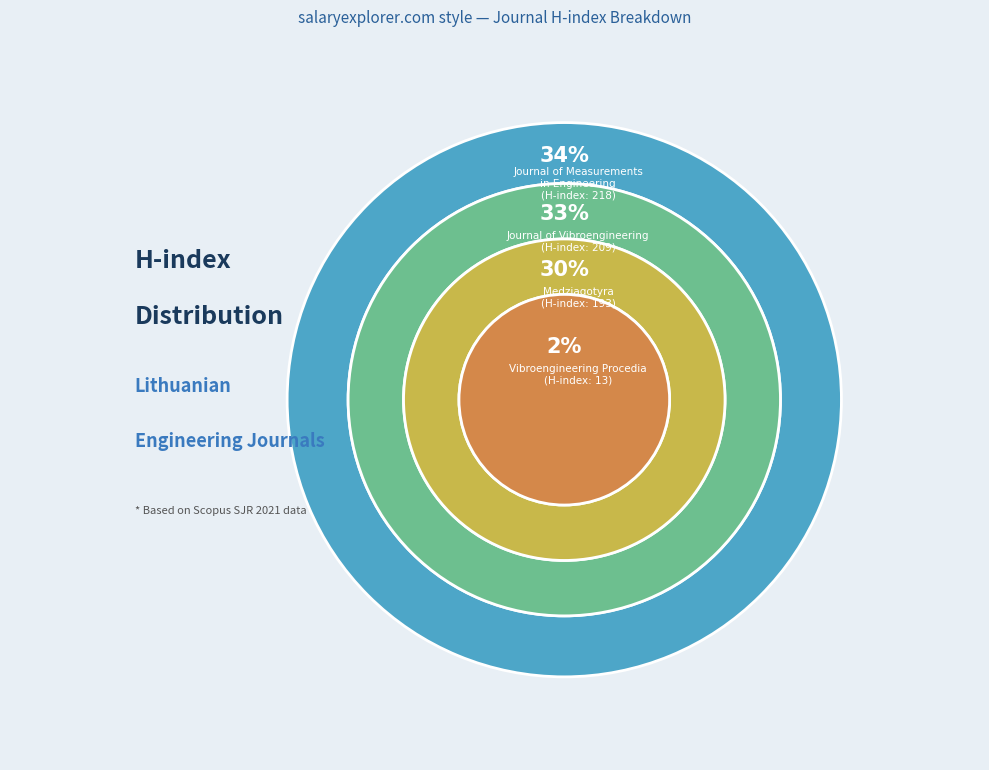

Which category has the smallest portion of the pie?

Vibroengineering Procedia
(H-index: 13)